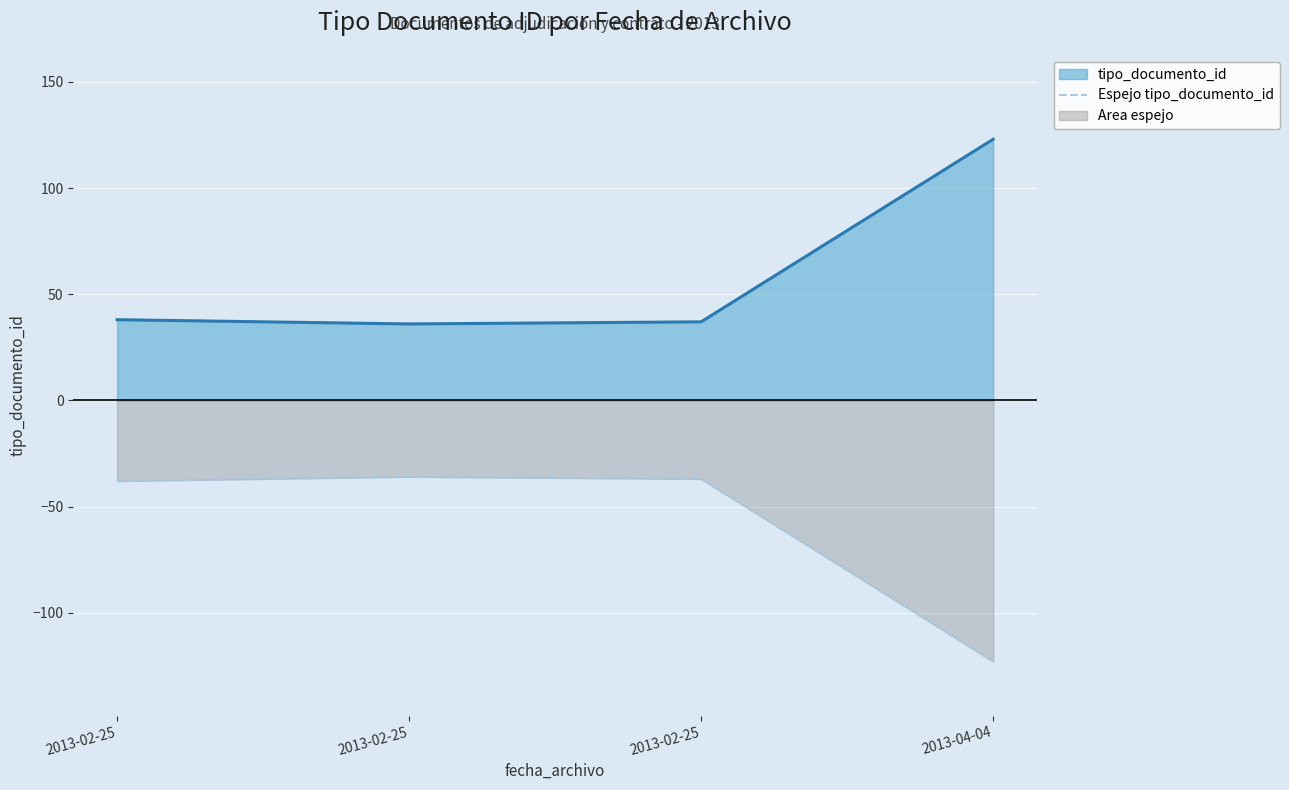

List the labels in order of tipo_documento_id (line) value, largest first.

2013-04-04, 2013-02-25, 2013-02-25, 2013-02-25